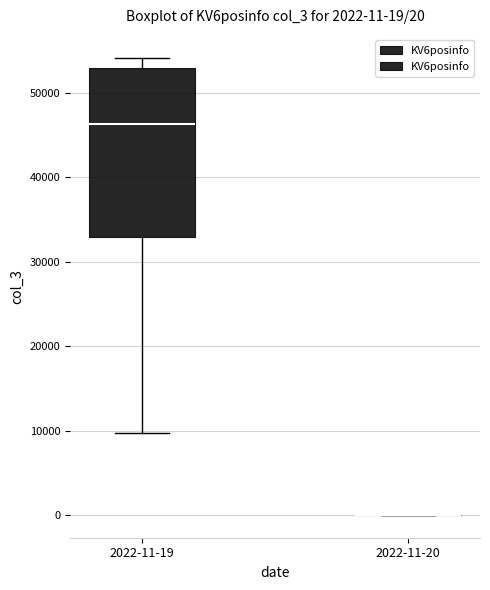

Comparing the boxes themselves (not the whiskers), which one is the tallest?

2022-11-19